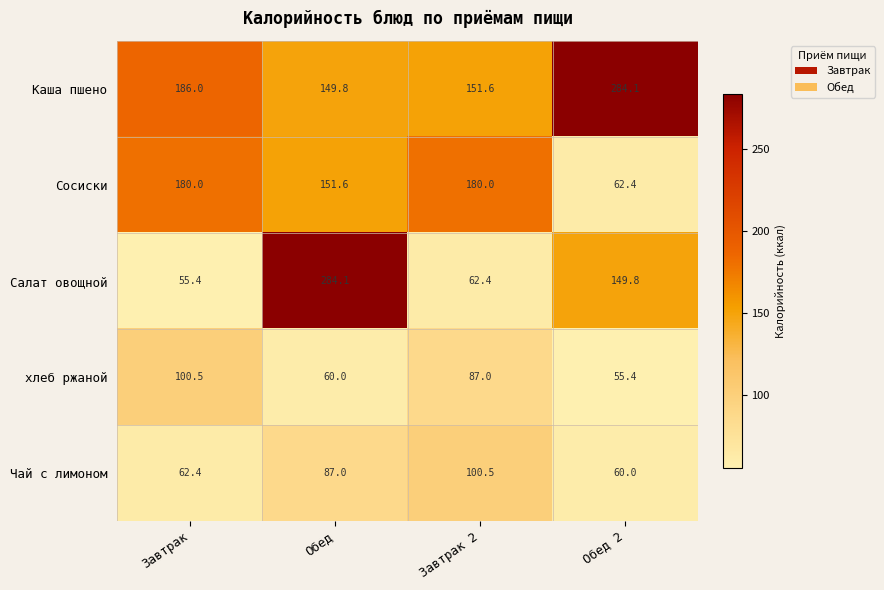

Which series has the largest total across all categories?

Каша пшено